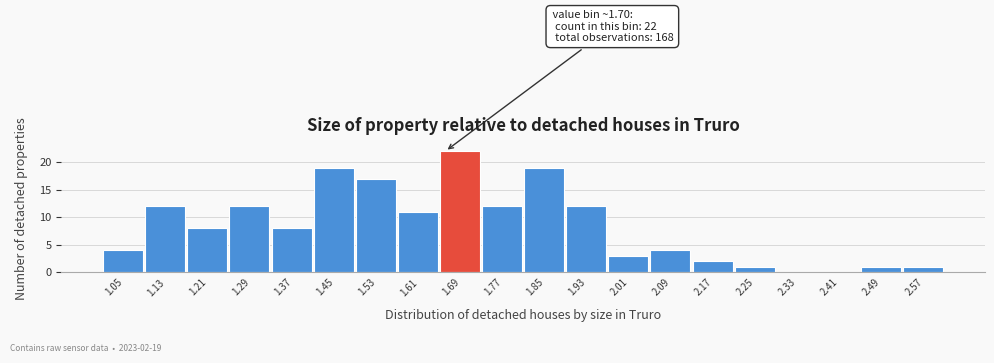

Reading left to right, transcribe all the data shown in this chart.

1.05=4	1.13=12	1.21=8	1.29=12	1.37=8	1.45=19	1.53=17	1.61=11	1.69=22	1.77=12	1.85=19	1.93=12	2.01=3	2.09=4	2.17=2	2.25=1	2.33=0	2.41=0	2.49=1	2.57=1